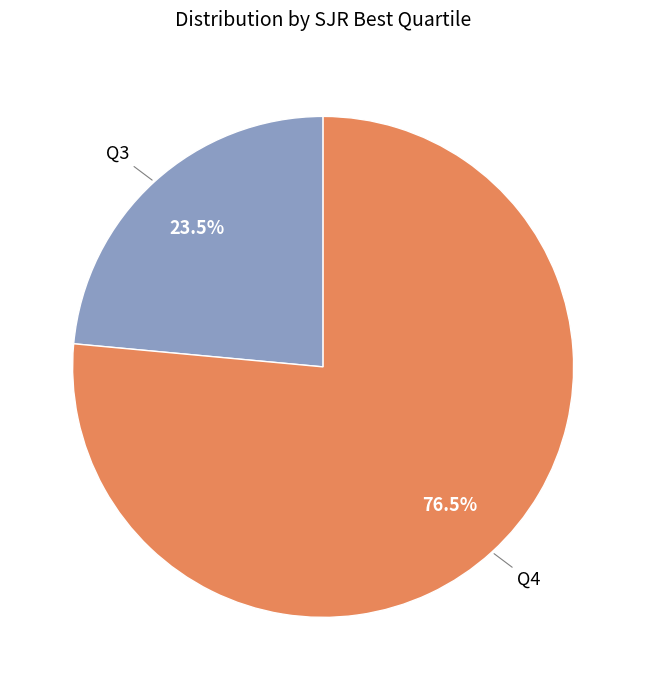

Between Q4 and Q3, which is larger?

Q4